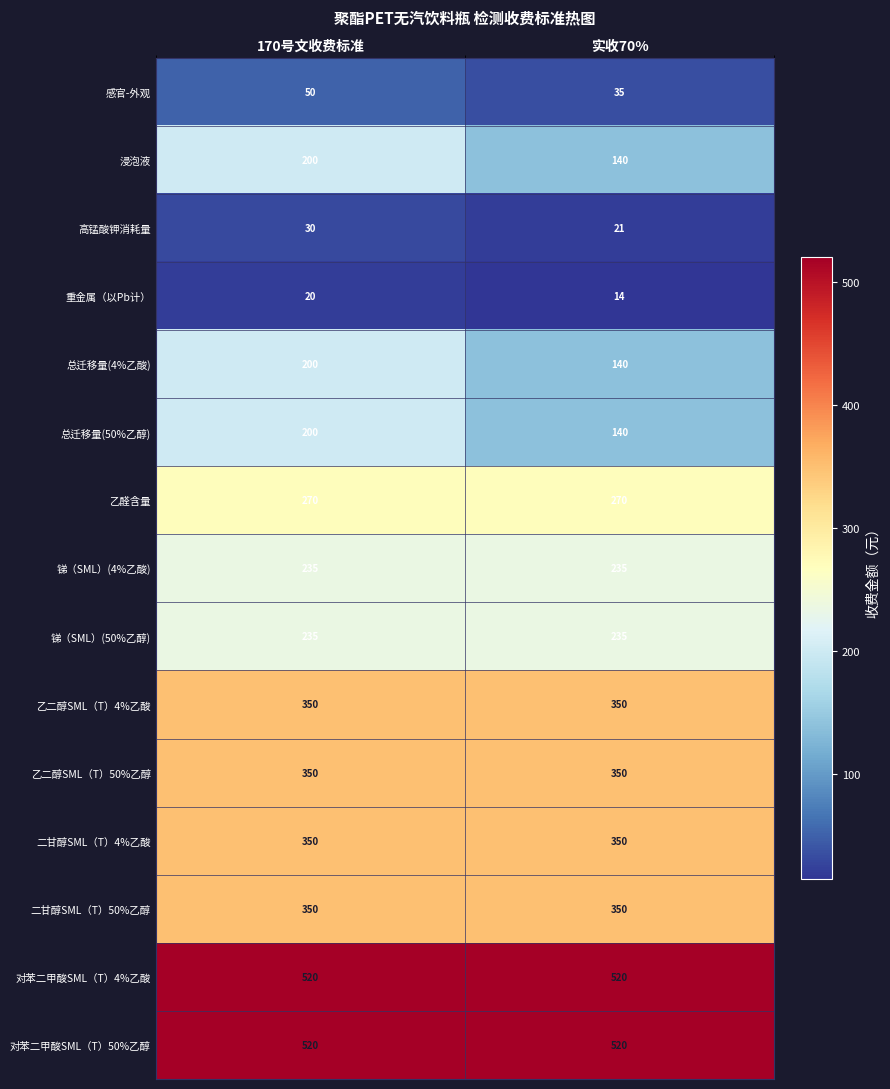

Reading left to right, what are all the values shown in this chart?

感官-外观: 50	35
浸泡液: 200	140
高锰酸钾消耗量: 30	21
重金属（以Pb计）: 20	14
总迁移量(4%乙酸): 200	140
总迁移量(50%乙醇): 200	140
乙醛含量: 270	270
锑（SML）(4%乙酸): 235	235
锑（SML）(50%乙醇): 235	235
乙二醇SML（T）4%乙酸: 350	350
乙二醇SML（T）50%乙醇: 350	350
二甘醇SML（T）4%乙酸: 350	350
二甘醇SML（T）50%乙醇: 350	350
对苯二甲酸SML（T）4%乙酸: 520	520
对苯二甲酸SML（T）50%乙醇: 520	520